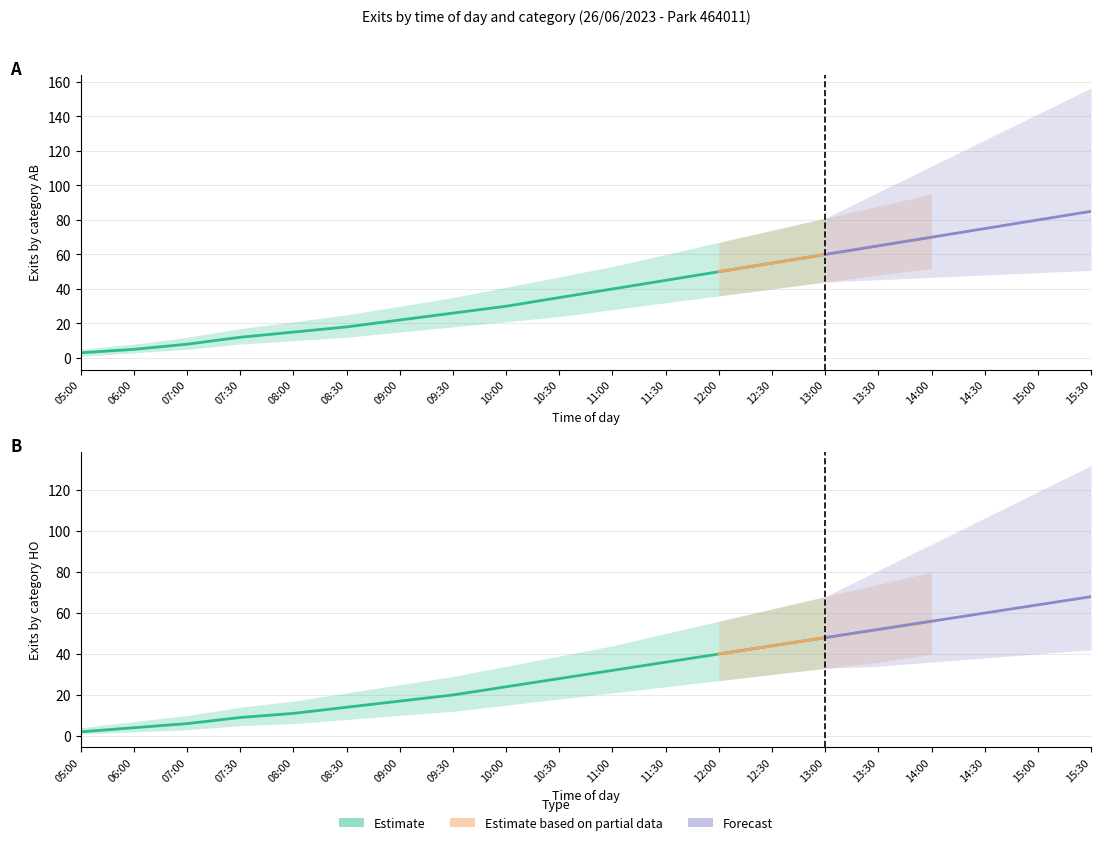

True or false: HO_upper and AB_lower intersect in this chart.

False